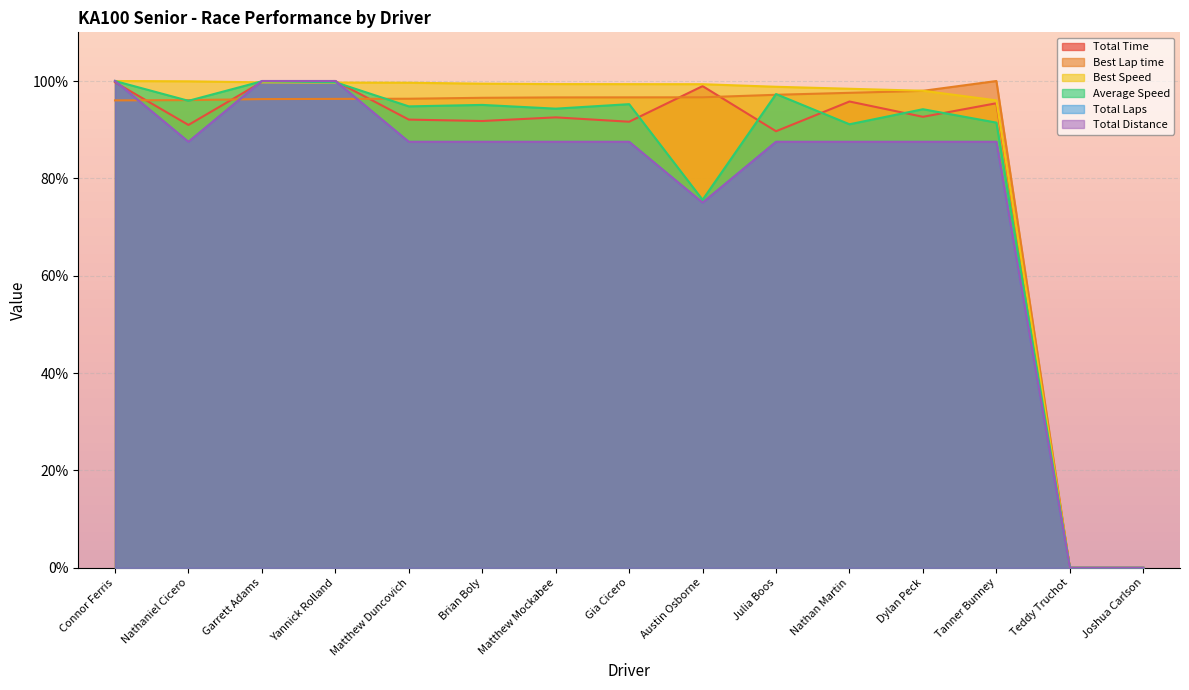

How many lines are shown in the chart?

6